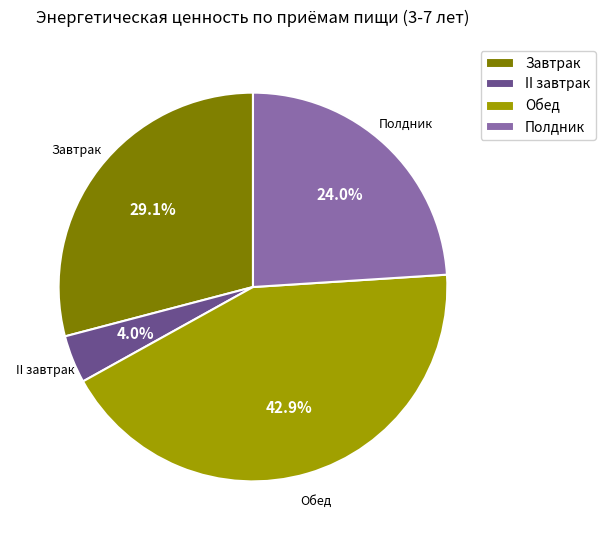

Between Завтрак and Обед, which is larger?

Обед